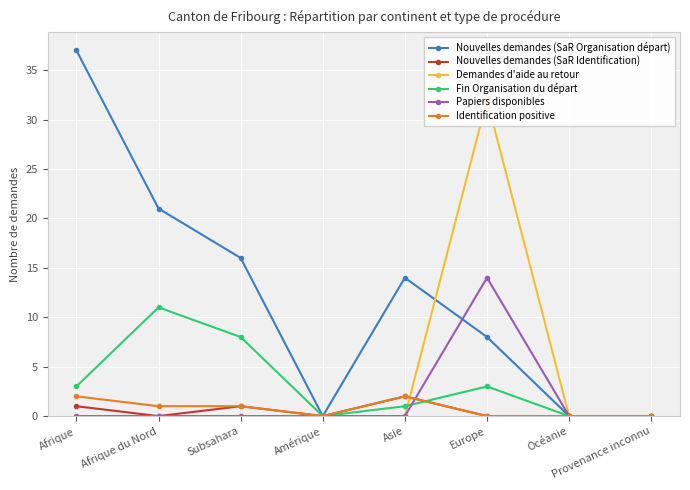

What is the difference between the maximum and second lowest values in the Identification positive series?

2